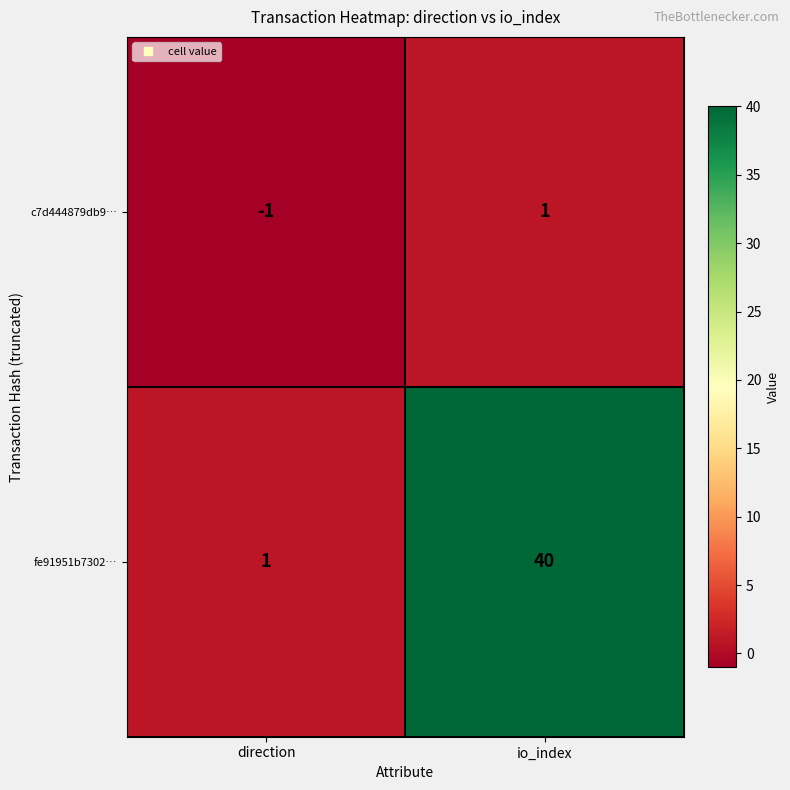

At which label is fe91951b7302… closest to 20?

direction